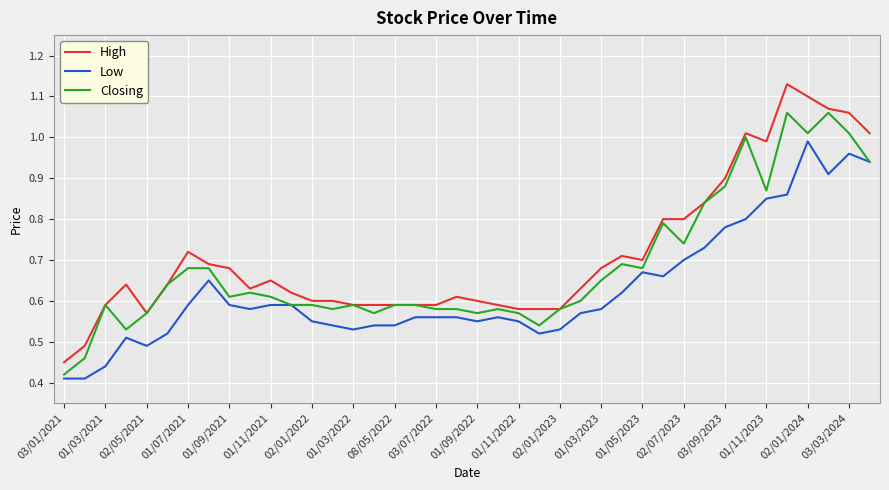

List the series in order of their peak value, highest first.

High, Closing, Low